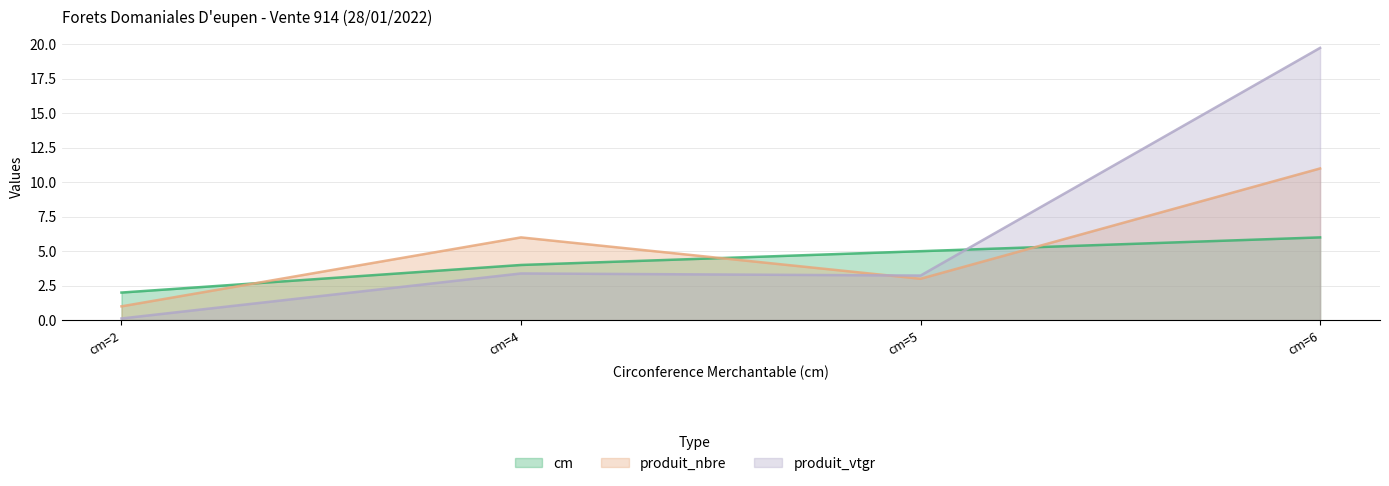

How many interior local peaks does the produit_nbre series have?

1